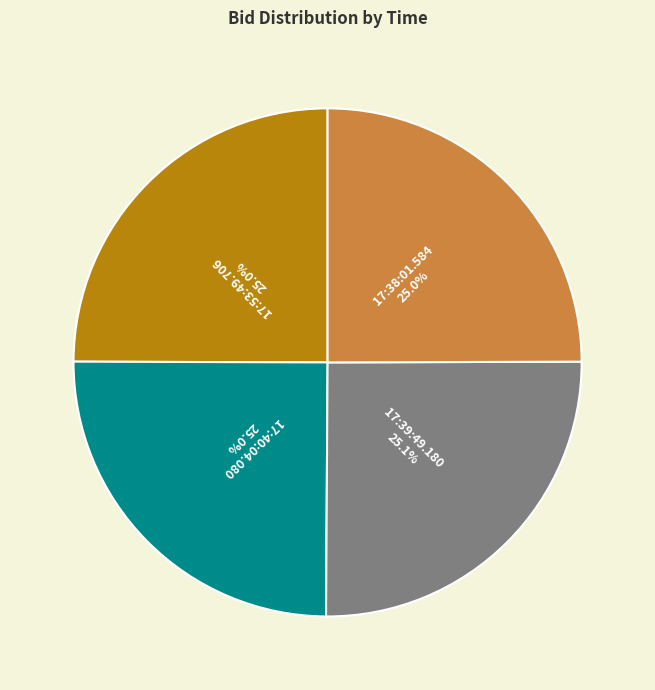

Is there any slice that represents more than half of the pie?

No